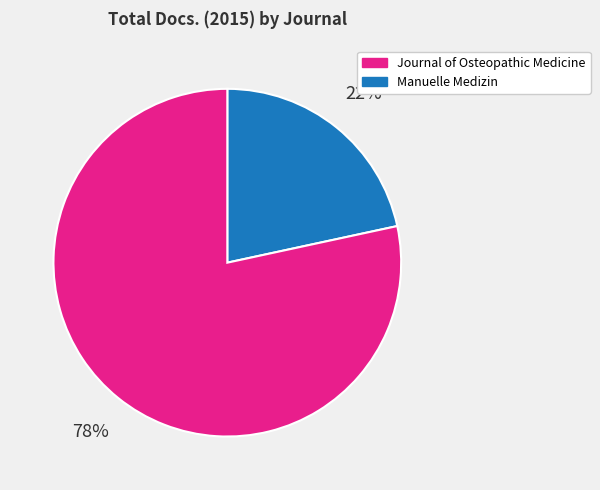

To the nearest percent, what is the average slice percentage?

50%